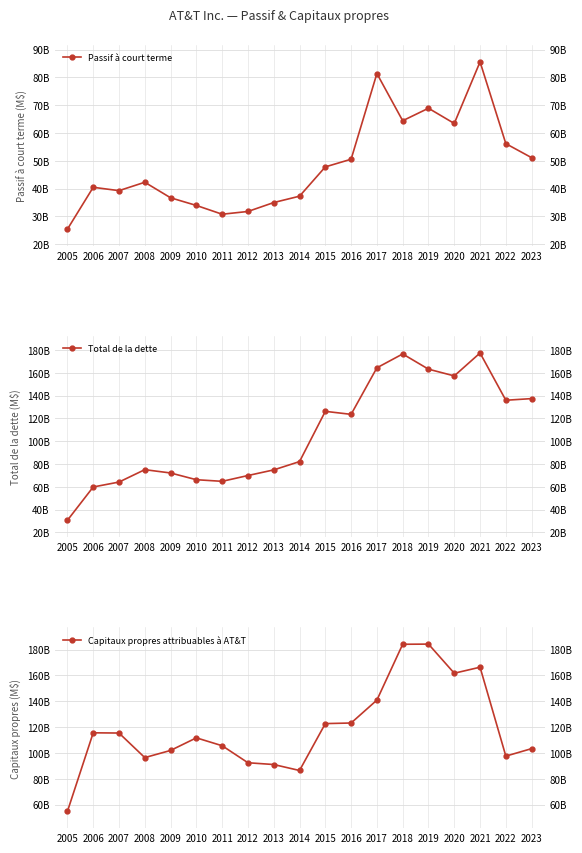

Which series has the largest total across all categories?

Capitaux propres attribuables à AT&T